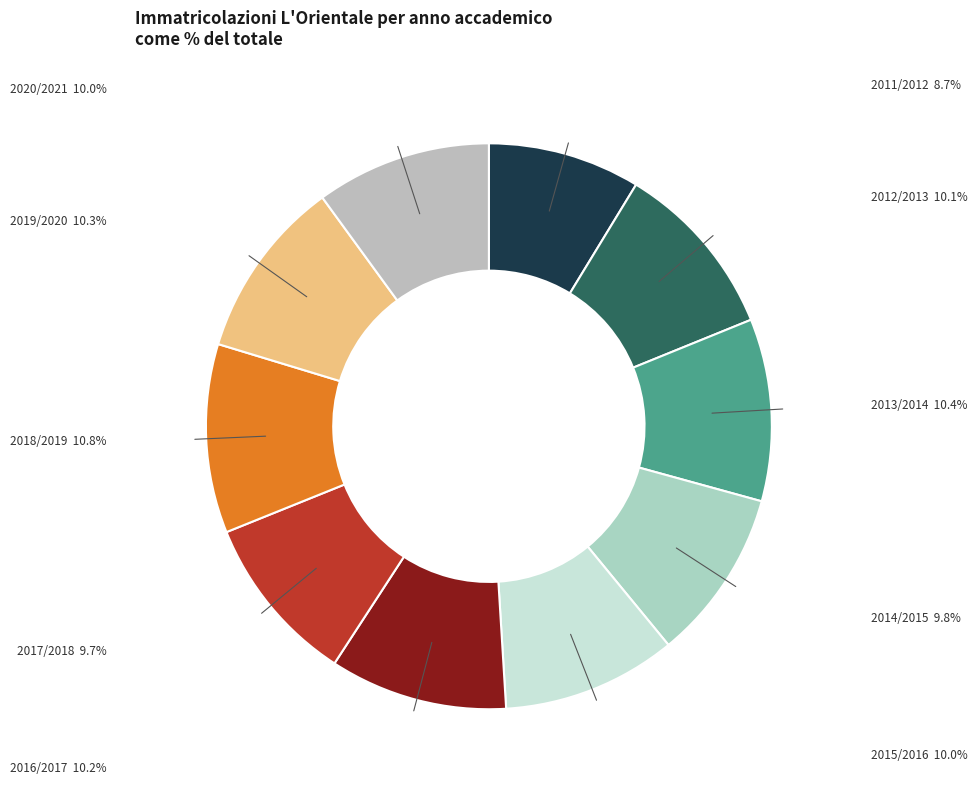

True or false: 2018/2019 accounts for 11% of the total.

True